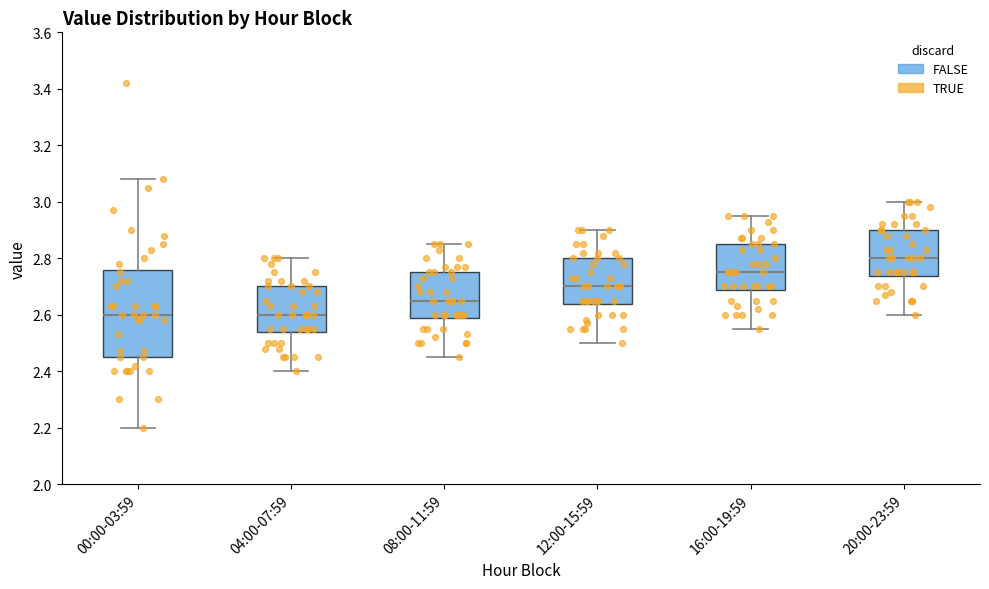

Reading left to right, read every box against the y-axis: the position of its median line, the range the box covers, and the ends of its whiskers. The values are not printed on the chart, so give them approximately, as read against the axis.

00:00-03:59: median 2.60, box 2.46 to 2.76, whiskers 2.20 to 3.08
04:00-07:59: median 2.60, box 2.54 to 2.70, whiskers 2.40 to 2.80
08:00-11:59: median 2.66, box 2.58 to 2.76, whiskers 2.46 to 2.86
12:00-15:59: median 2.70, box 2.64 to 2.80, whiskers 2.50 to 2.90
16:00-19:59: median 2.76, box 2.68 to 2.86, whiskers 2.56 to 2.96
20:00-23:59: median 2.80, box 2.74 to 2.90, whiskers 2.60 to 3.00